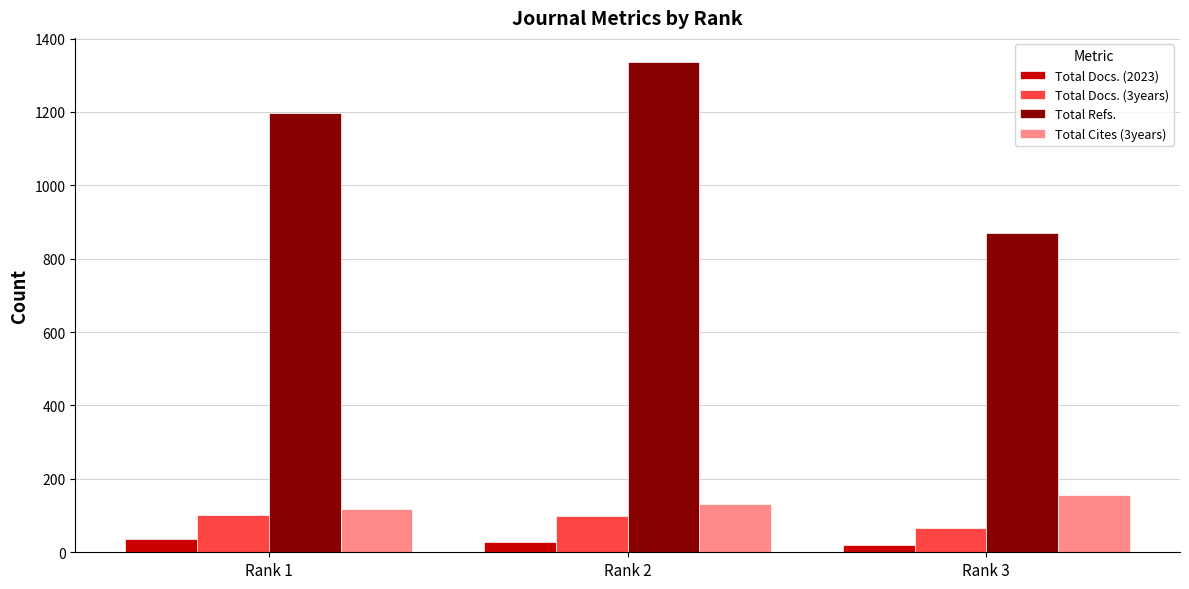

At how many categories does at least one series exceed 263?

3